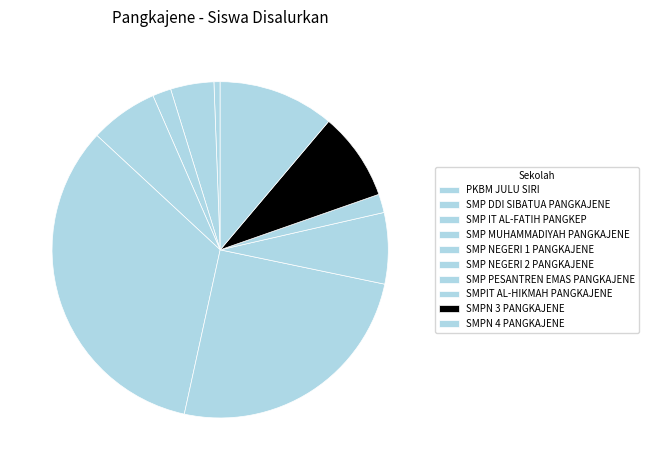

Is the sum of SMP IT AL-FATIH PANGKEP and SMP NEGERI 1 PANGKAJENE greater than half?

No